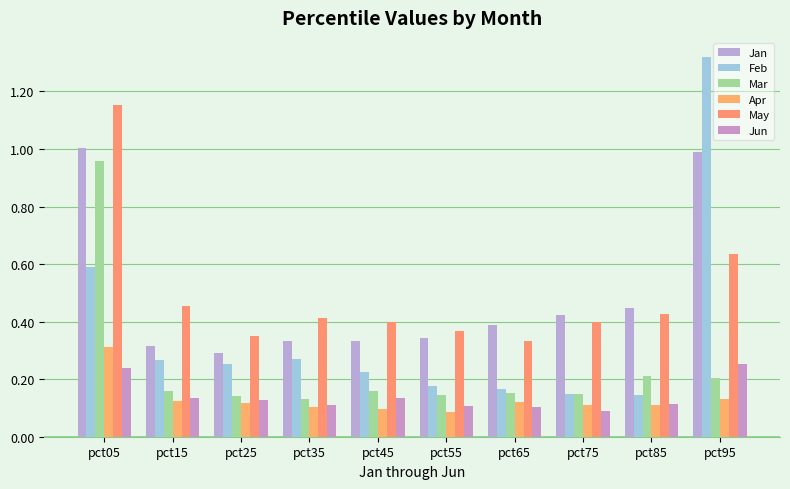

Is it true that May equals 1.7 at pct05?

False